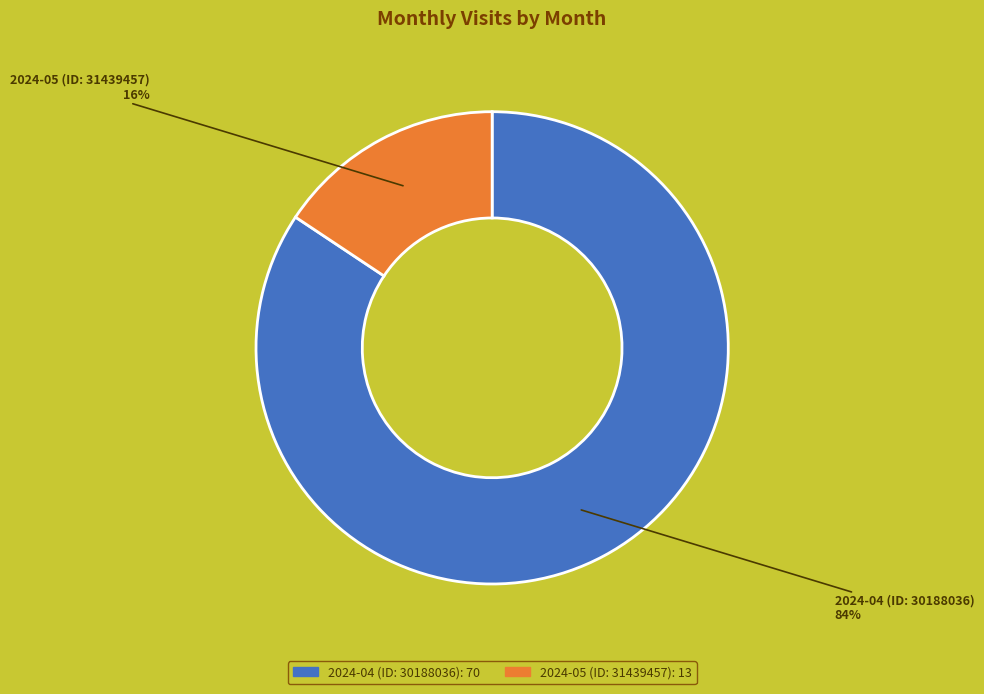

Does any single category account for the majority?

Yes